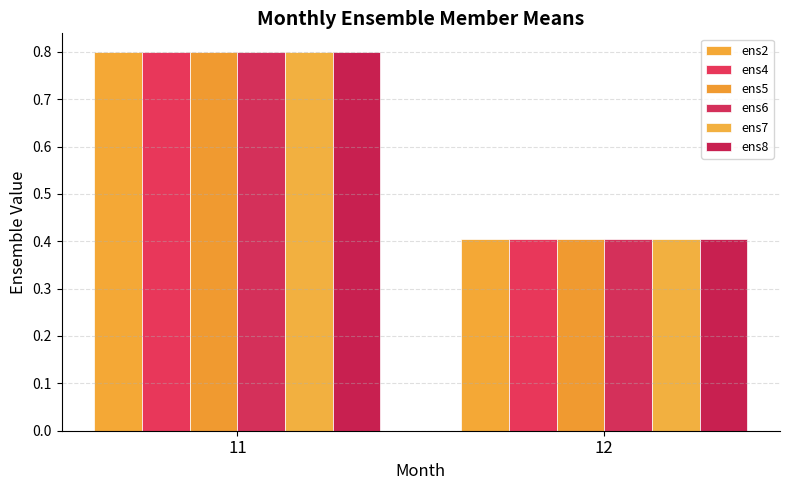

How many bars are there in each group?

6